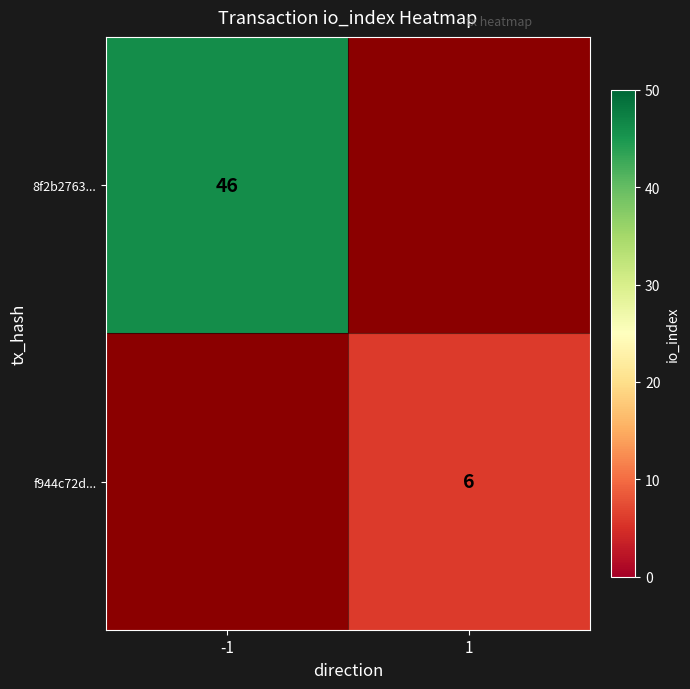

Between 1 and -1, which is larger?

-1